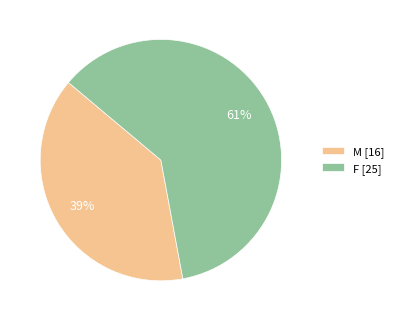

To the nearest percent, what percentage of the pie is M?

39%